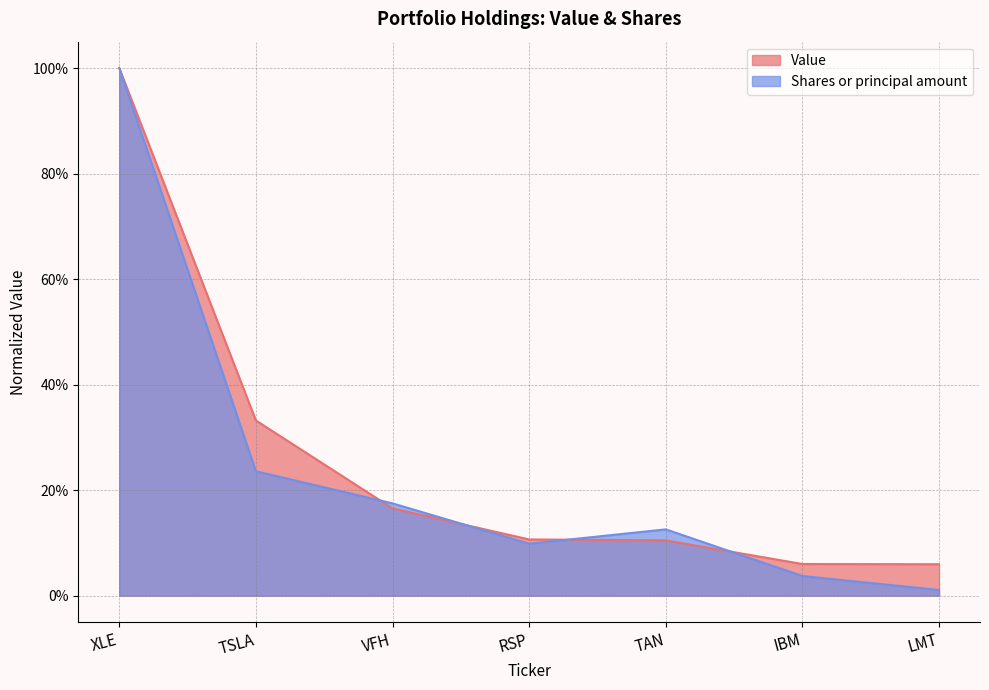

Which series has the widest spread of values?

Shares or principal amount